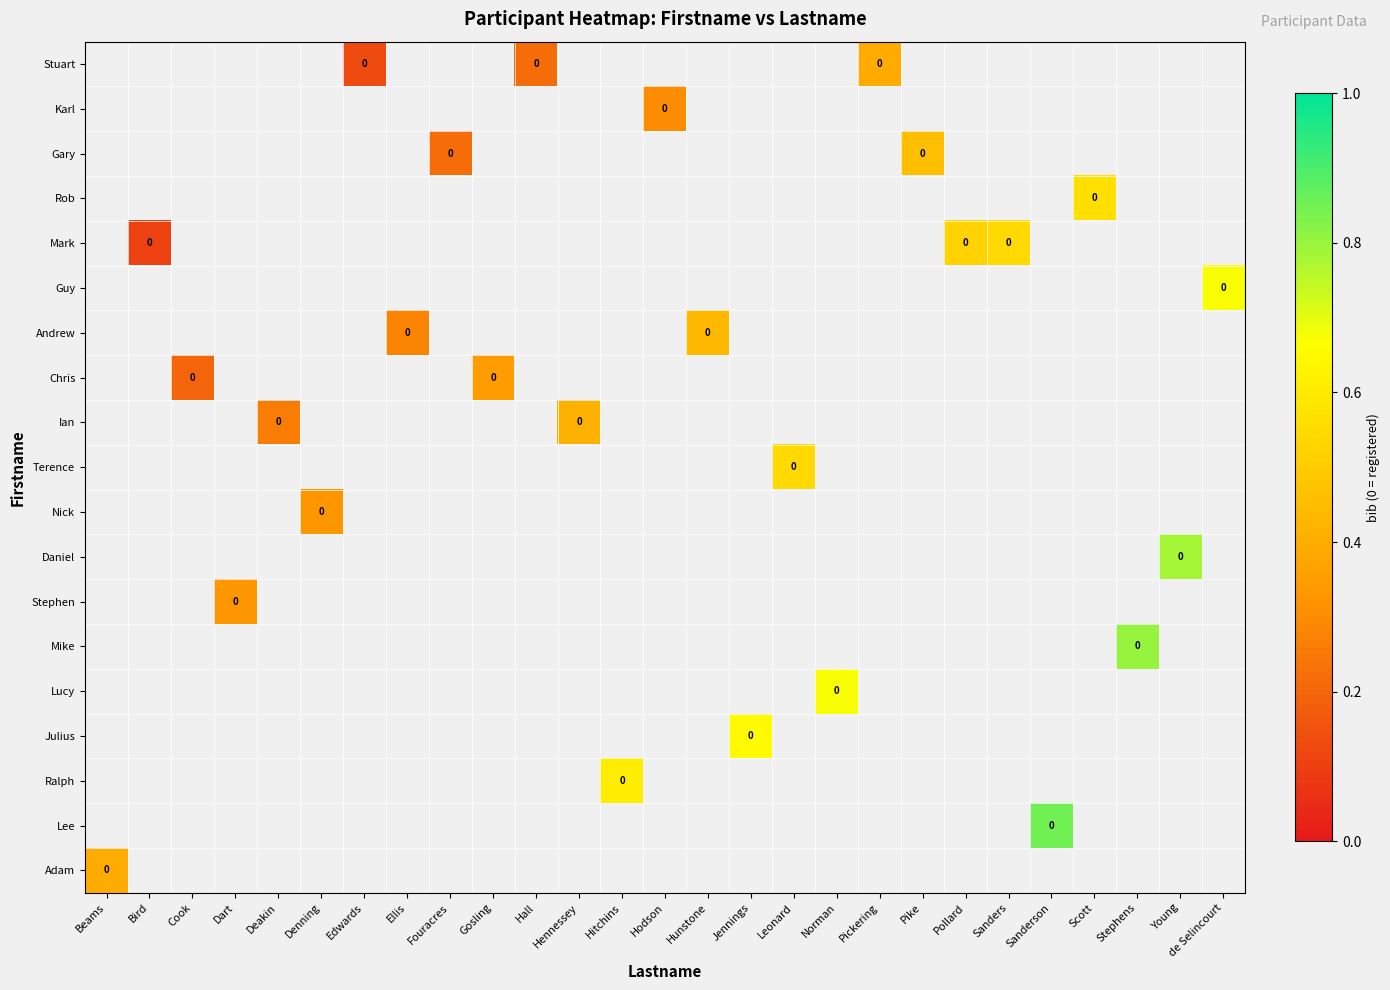

Between Jennings and Norman, which is larger?

Norman